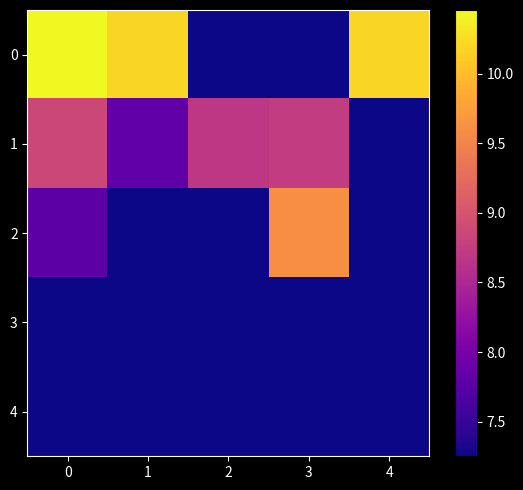

Reading left to right, extract all data points from this chart.

0: 0=10.5	1=10.2	2=7.2	3=7.2	4=10.2
1: 0=8.9	1=7.8	2=8.7	3=8.7	4=7.2
2: 0=7.8	1=7.2	2=7.2	3=9.6	4=7.2
3: 0=7.2	1=7.2	2=7.2	3=7.2	4=7.2
4: 0=7.2	1=7.2	2=7.2	3=7.2	4=7.2